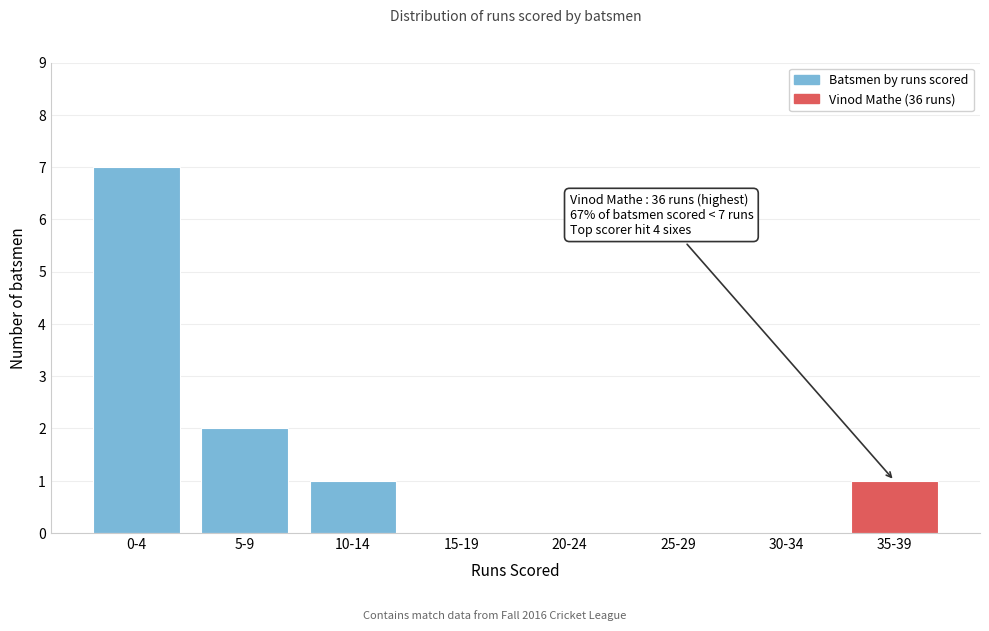

Reading left to right, extract all data points from this chart.

0-4=7	5-9=2	10-14=1	15-19=0	20-24=0	25-29=0	30-34=0	35-39=1